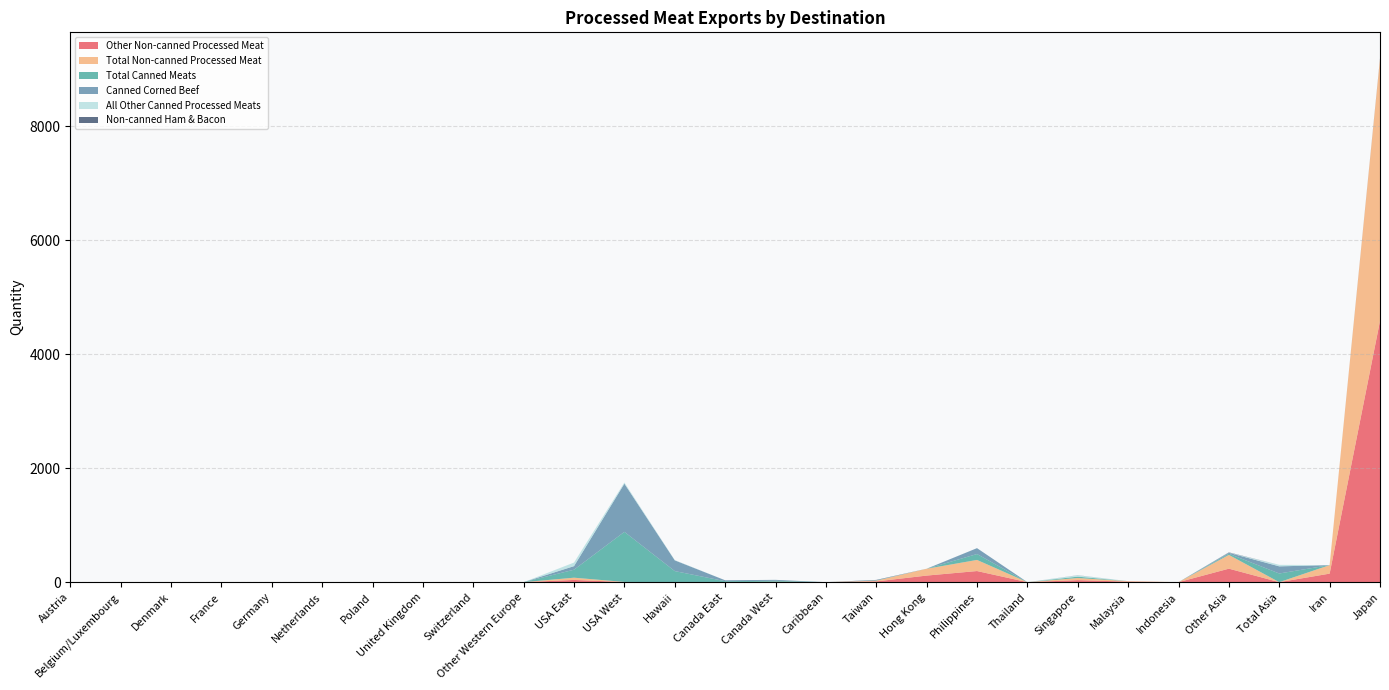

Reading left to right, transcribe all the data shown in this chart.

Other Non-canned Processed Meat: 0.0	0.0	0.0	0.0	0.0	0.0	0.0	0.3	0.0	0.0	39.2	1.9	0.0	0.0	3.7	0.0	12.8	115.4	195.0	0.0	35.6	8.8	0.0	236.7	0.0	149.6	4585.3
Total Non-canned Processed Meat: 0.0	0.0	0.0	0.0	0.0	0.0	0.0	0.3	0.0	0.0	39.2	1.9	0.0	0.0	3.7	0.0	13.0	119.7	195.0	0.0	37.2	8.8	0.0	241.7	0.0	149.6	4596.4
Total Canned Meats: 0.0	0.0	0.0	0.0	0.0	0.0	0.0	0.0	0.0	0.0	140.1	879.3	194.4	16.6	16.5	0.0	4.6	0.5	103.5	0.0	23.5	0.0	0.0	19.9	152.0	0.0	0.0
Canned Corned Beef: 0.0	0.0	0.0	0.0	0.0	0.0	0.0	0.0	0.0	0.0	62.9	845.7	188.4	16.6	16.5	0.0	4.6	0.0	103.5	0.0	0.0	0.0	0.0	17.3	125.4	0.0	0.0
All Other Canned Processed Meats: 0.0	0.0	0.0	0.0	0.0	0.0	0.0	0.0	0.0	0.0	62.6	20.8	4.9	0.0	0.0	0.0	0.0	0.5	0.0	0.0	23.5	0.0	0.0	2.7	26.7	0.0	0.0
Non-canned Ham & Bacon: 0.0	0.0	0.0	0.0	0.0	0.0	0.0	0.0	0.0	0.0	0.0	0.0	0.0	0.0	0.0	0.0	4.3	0.0	0.0	0.0	1.6	0.0	0.0	5.0	0.0	0.0	10.9